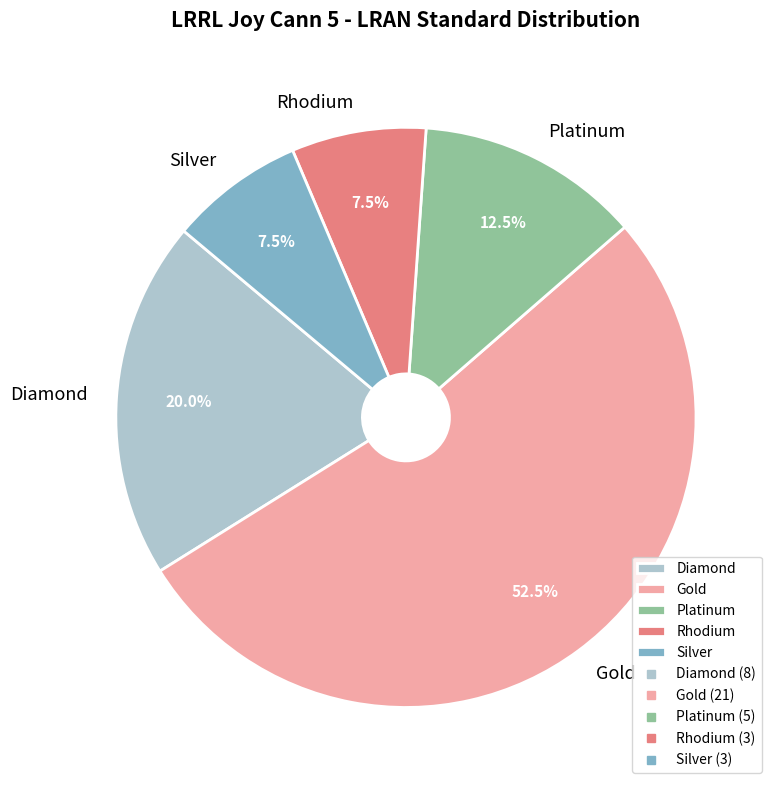

How many segments does this pie chart have?

5